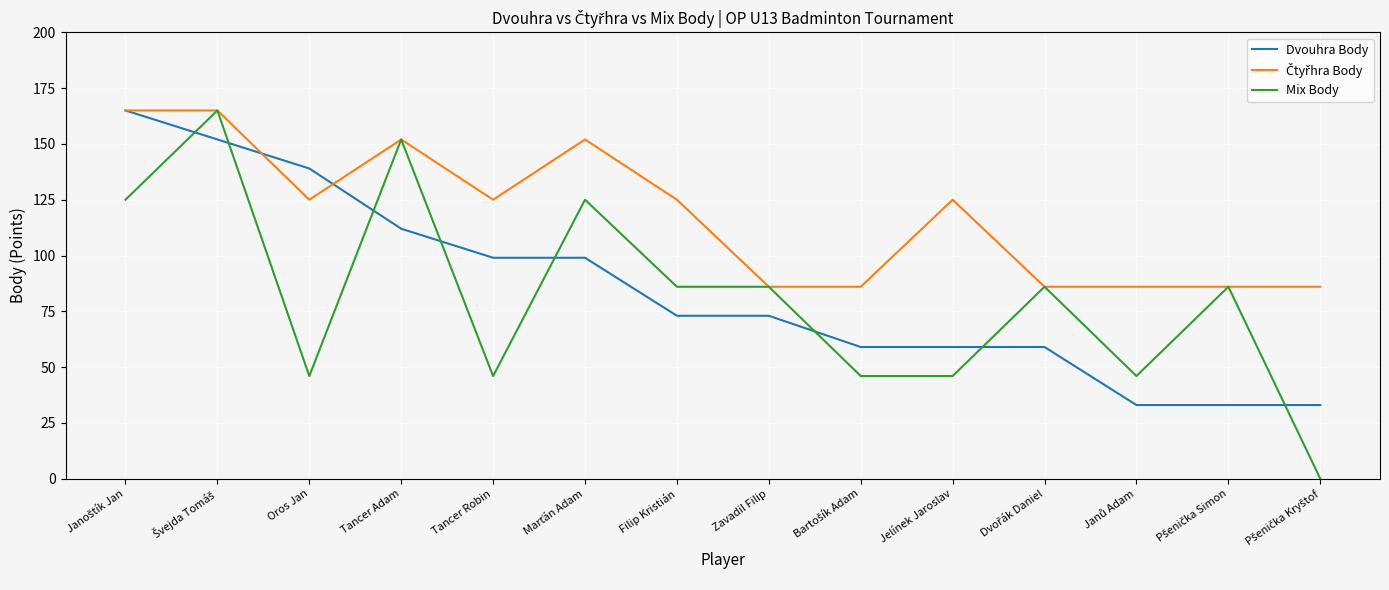

Is the value of Dvouhra Body at Tancer Adam greater than the value of Mix Body at Oros Jan?

Yes